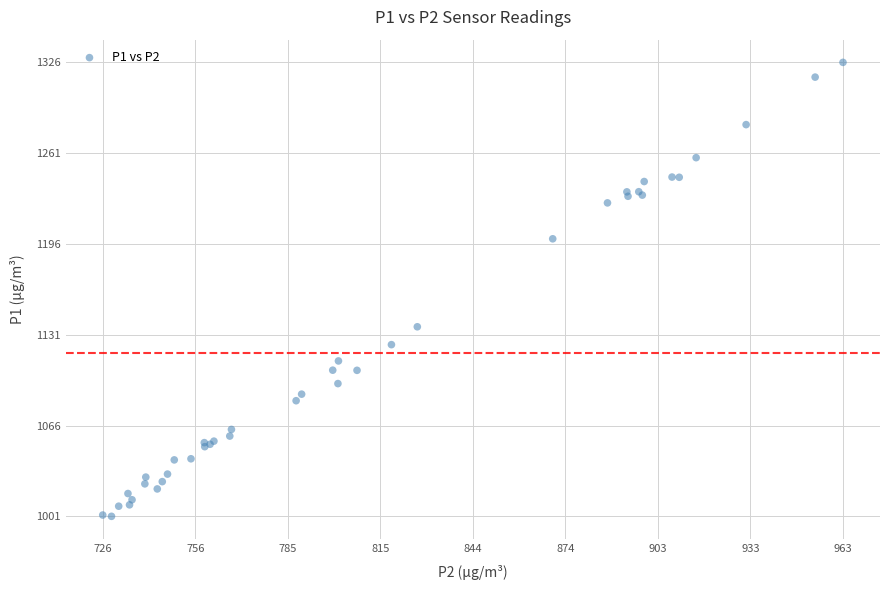

What Y value in the scatter plot is closest to 1163?

1137.1